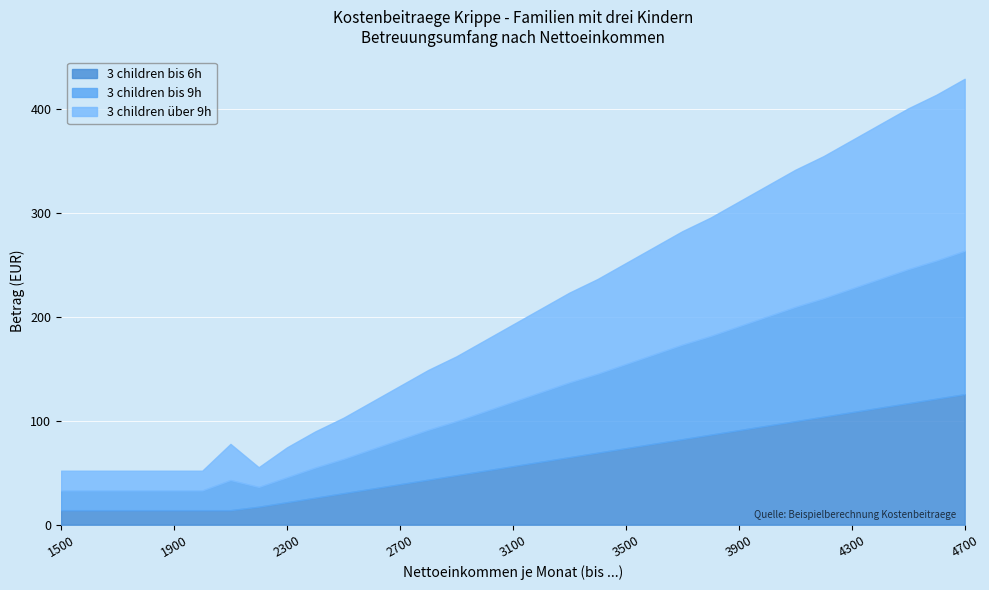

What are all the series names shown in the legend?

3 children bis 6h, 3 children bis 9h, 3 children über 9h